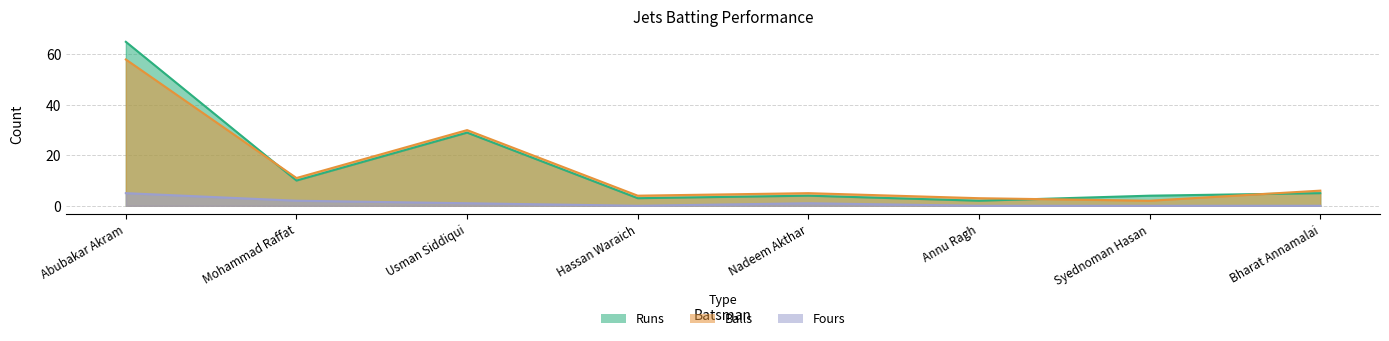

Reading left to right, transcribe all the data shown in this chart.

Runs: 65	10	29	3	4	2	4	5
Balls: 58	11	30	4	5	3	2	6
Fours: 5	2	1	0	1	0	0	0